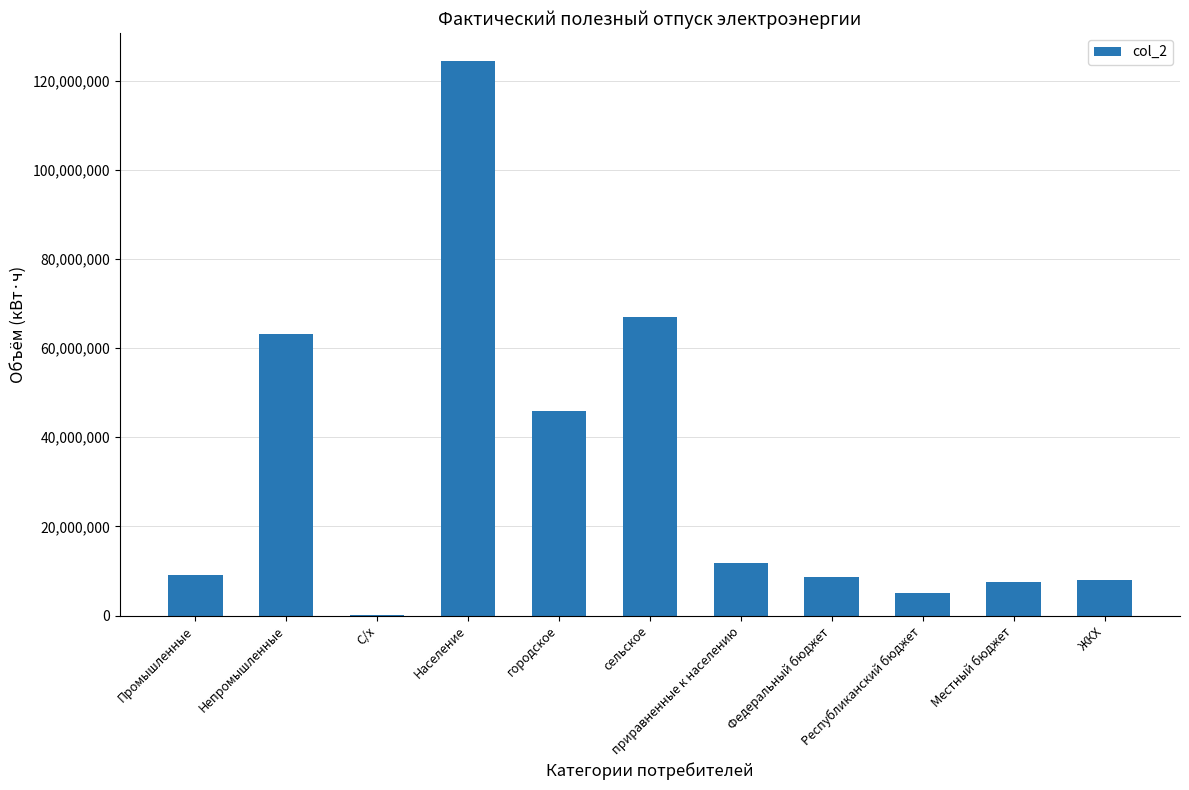

What is the maximum value shown in the chart?

124519959